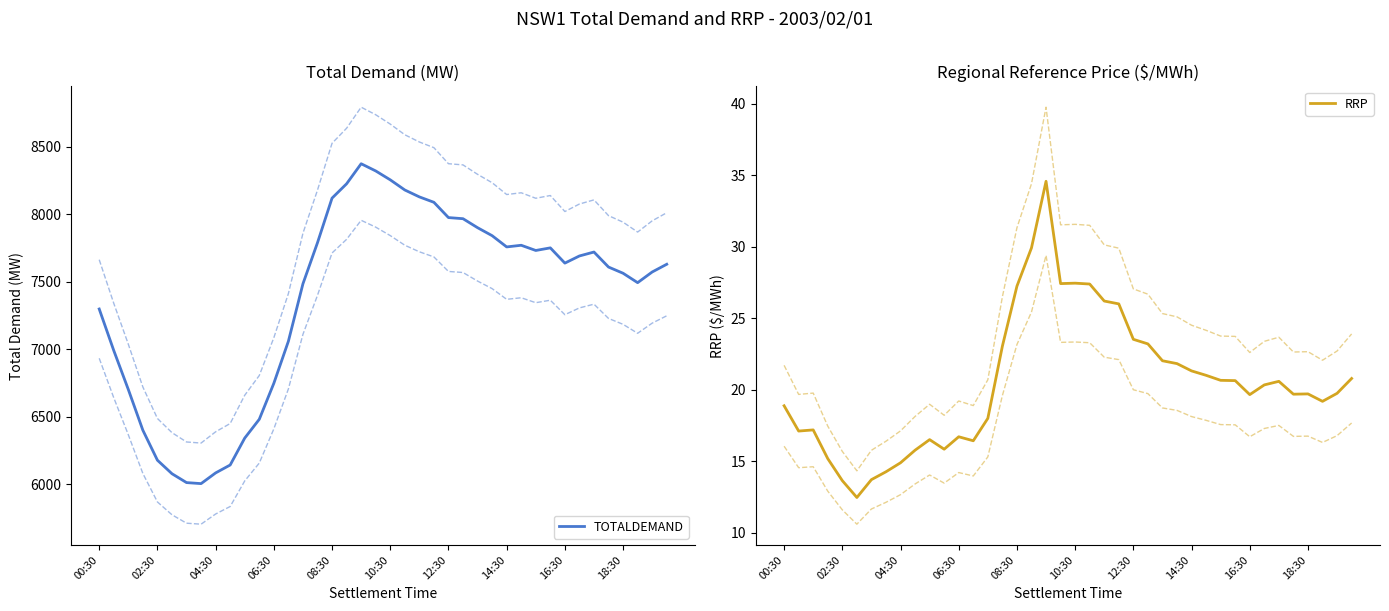

What is the highest value of the TOTALDEMAND series?

8372.4